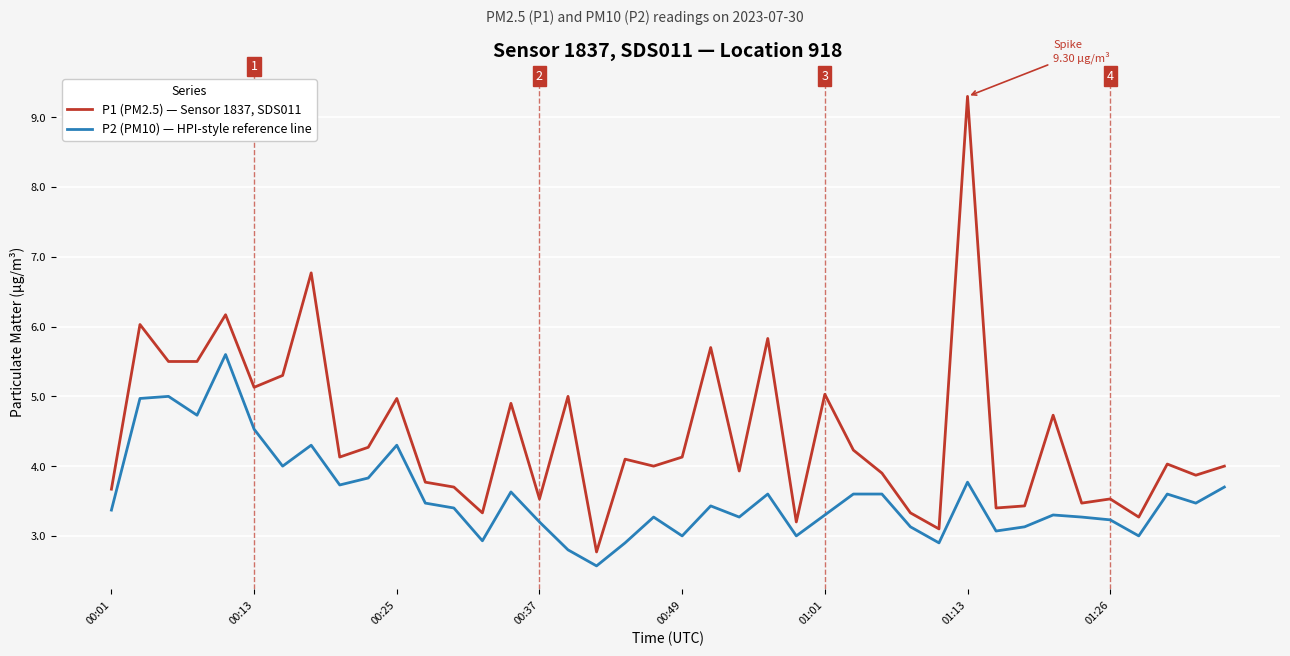

What is the minimum value shown in the chart?

2.6